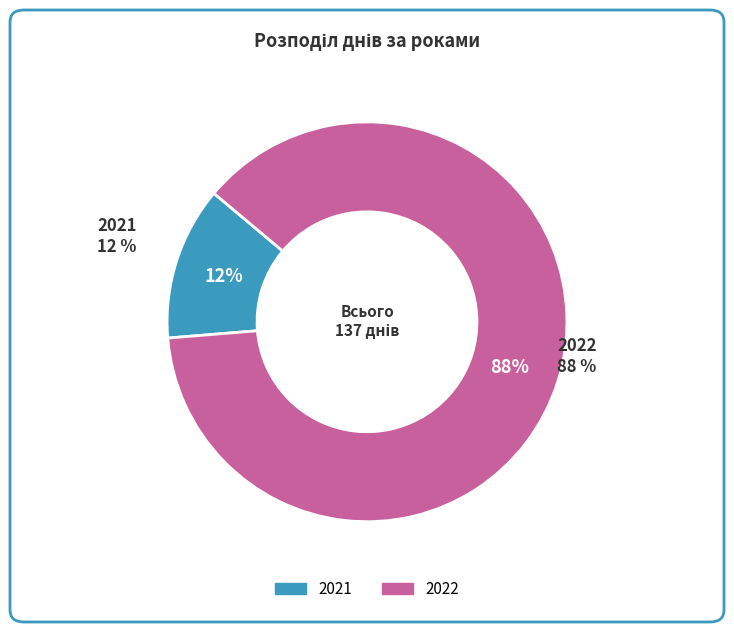

To the nearest percent, what is the combined percentage of 2021 and 2022?

100%